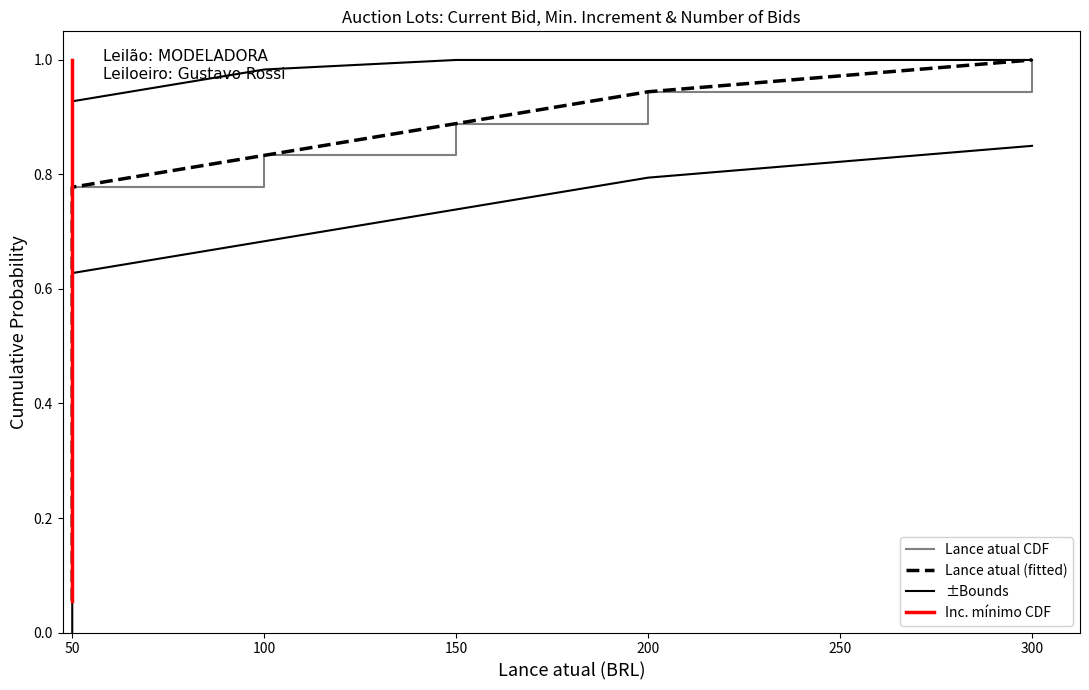

True or false: Lance atual (fitted) and ±Bounds intersect in this chart.

False